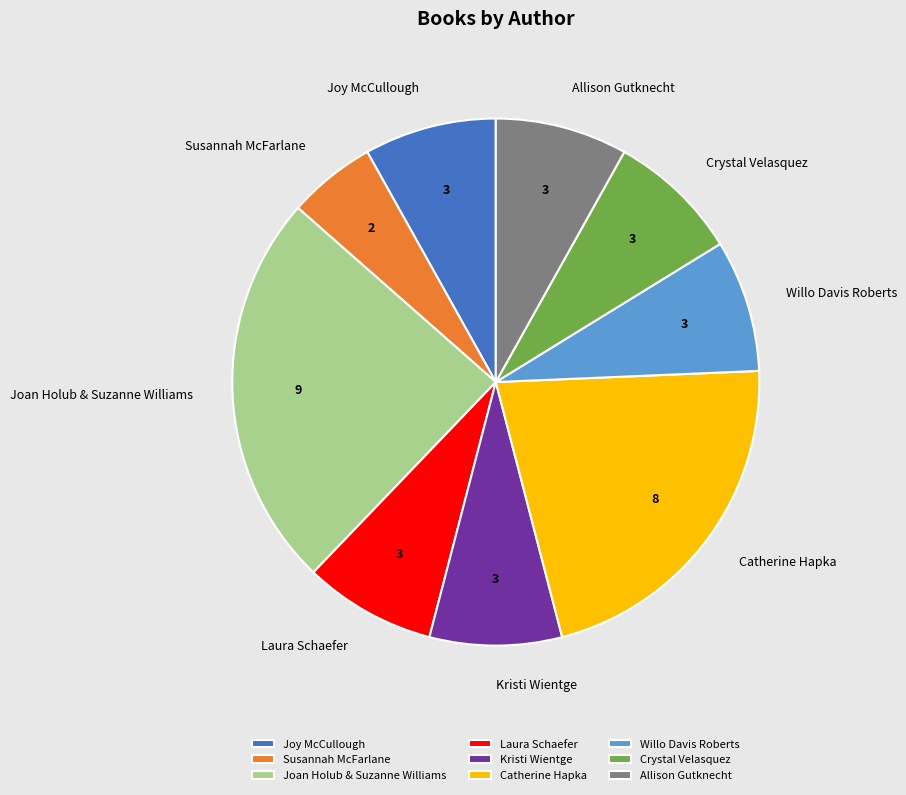

Is there any slice that represents more than half of the pie?

No